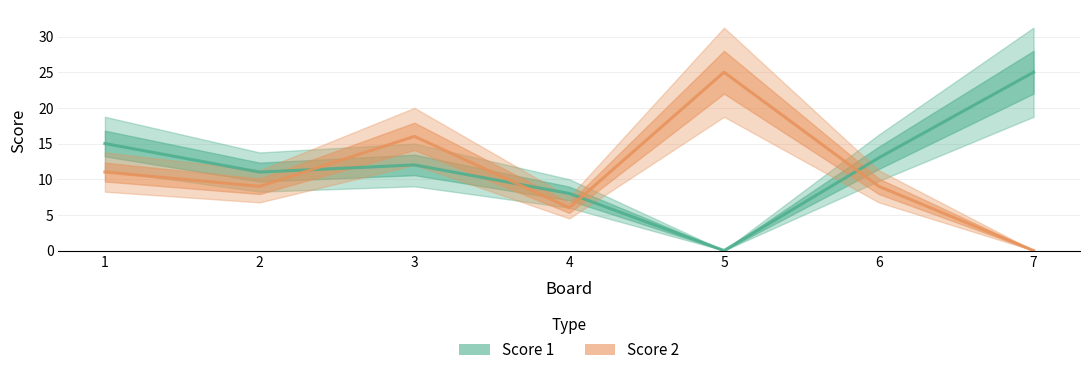

At how many categories does at least one series exceed 21?

2